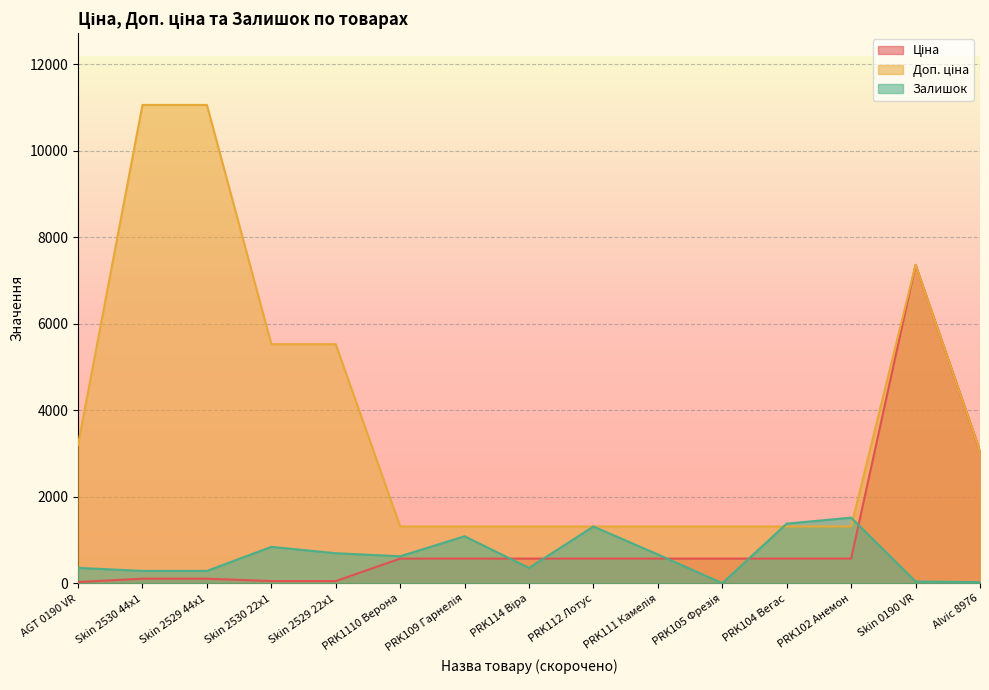

Which category has the lowest value in the Доп. ціна series?

PRK1110 Верона